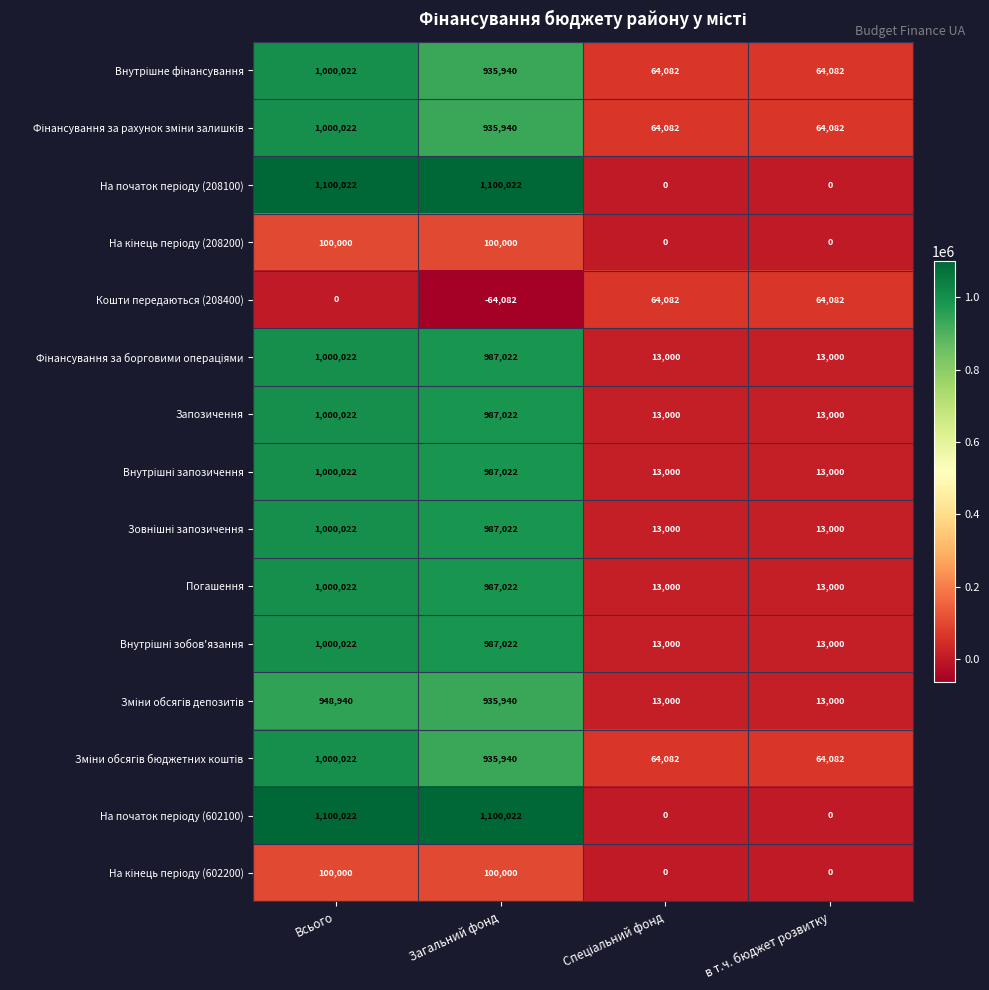

Count the Кошти передаються (208400) values in the range 0 to 64082.

3